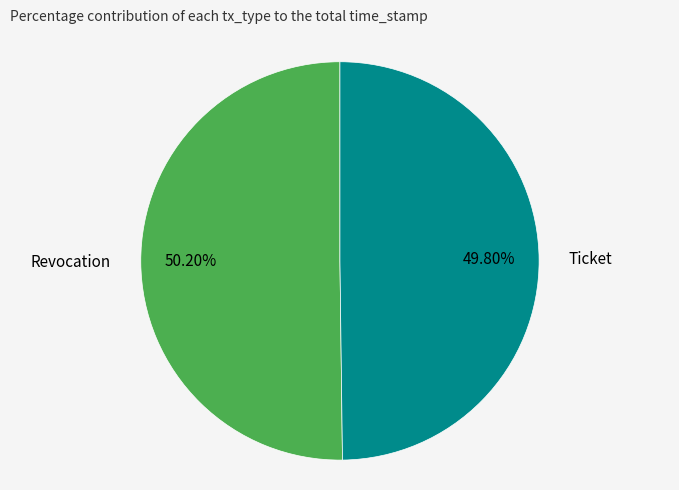

What percentage is the Ticket slice, to the nearest percent?

50%